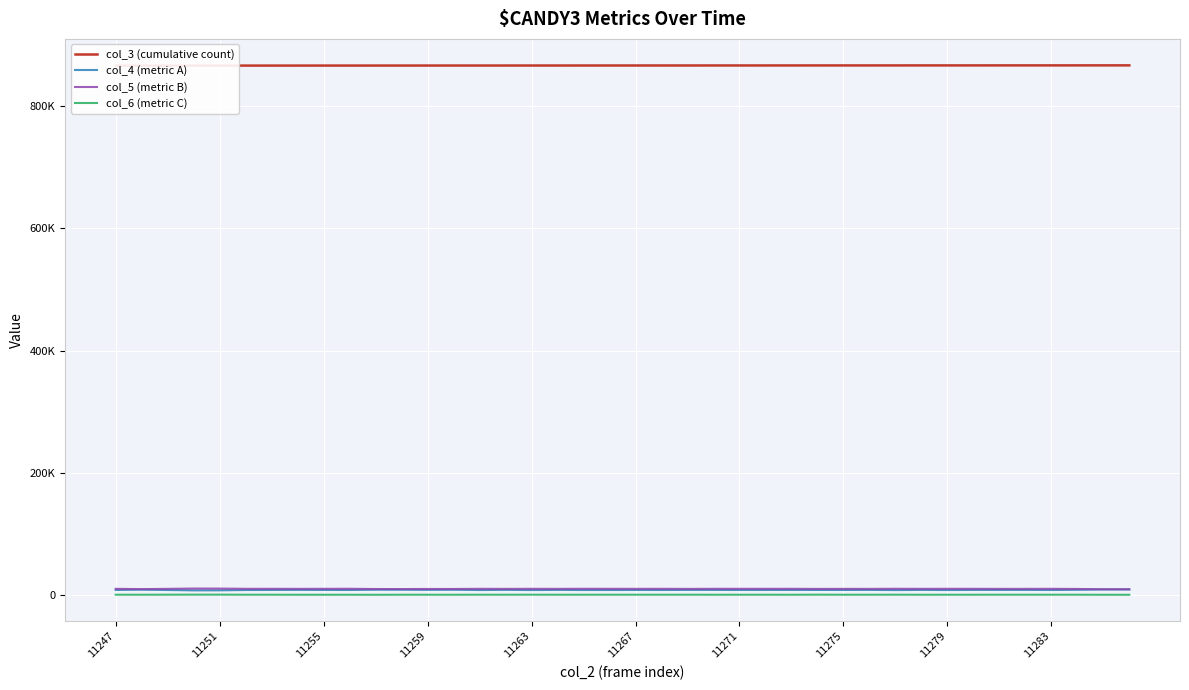

How many data points in col_4 (metric A) are less than 8726?

20